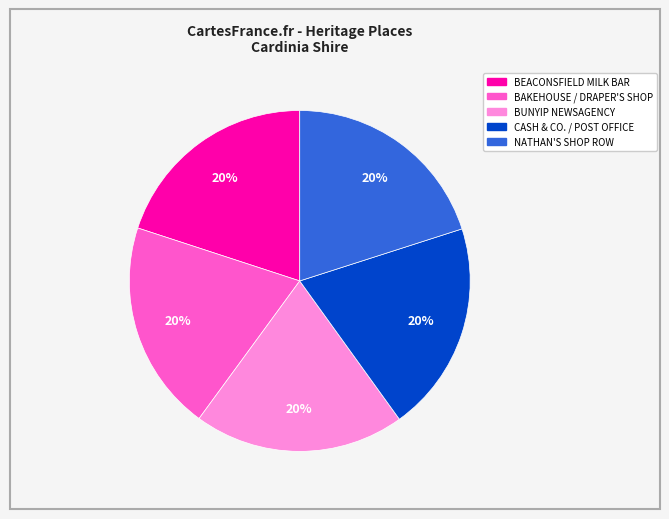

How many segments does this pie chart have?

5